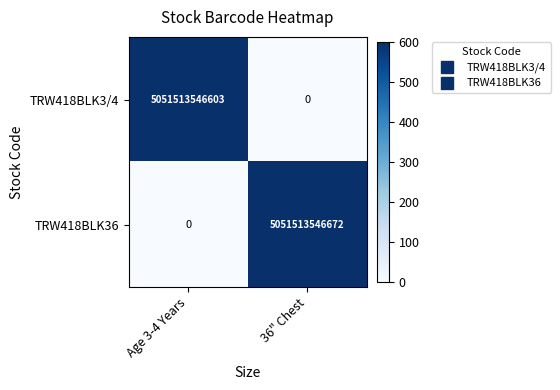

At which category is the sum across all series the highest?

36" Chest